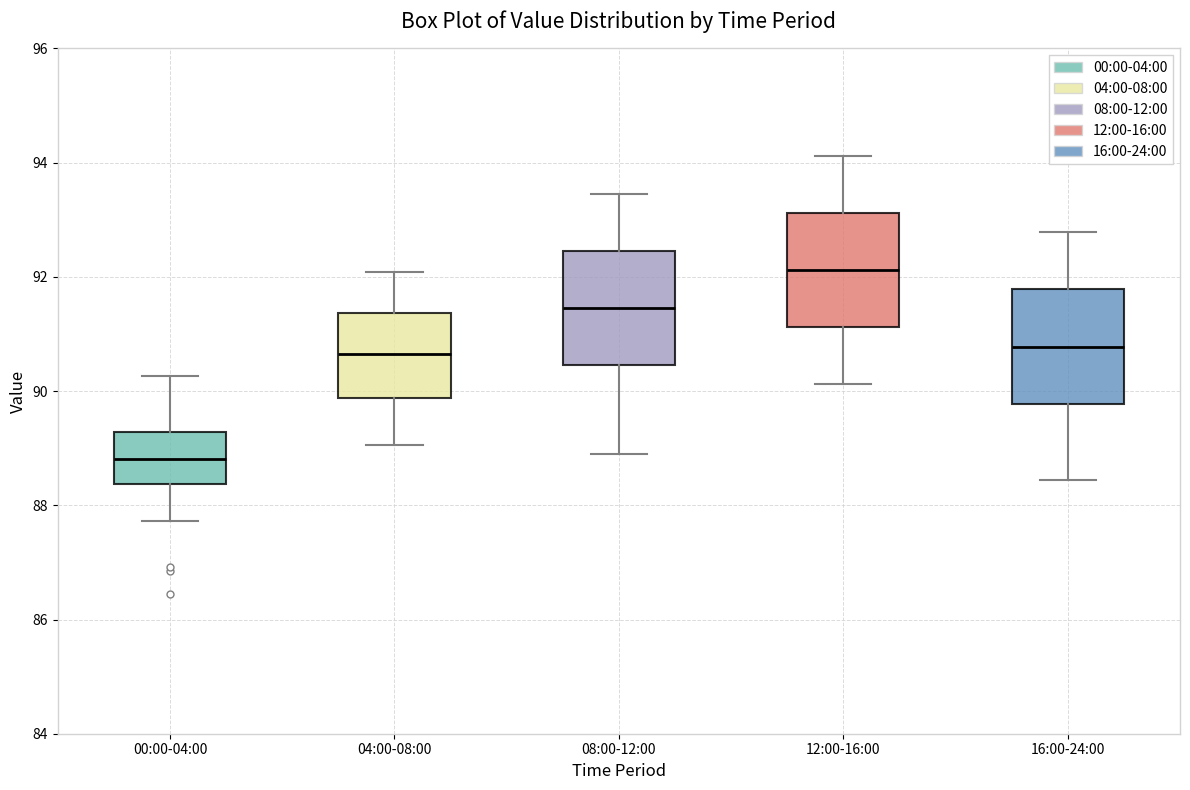

Which box has the highest median line?

12:00-16:00